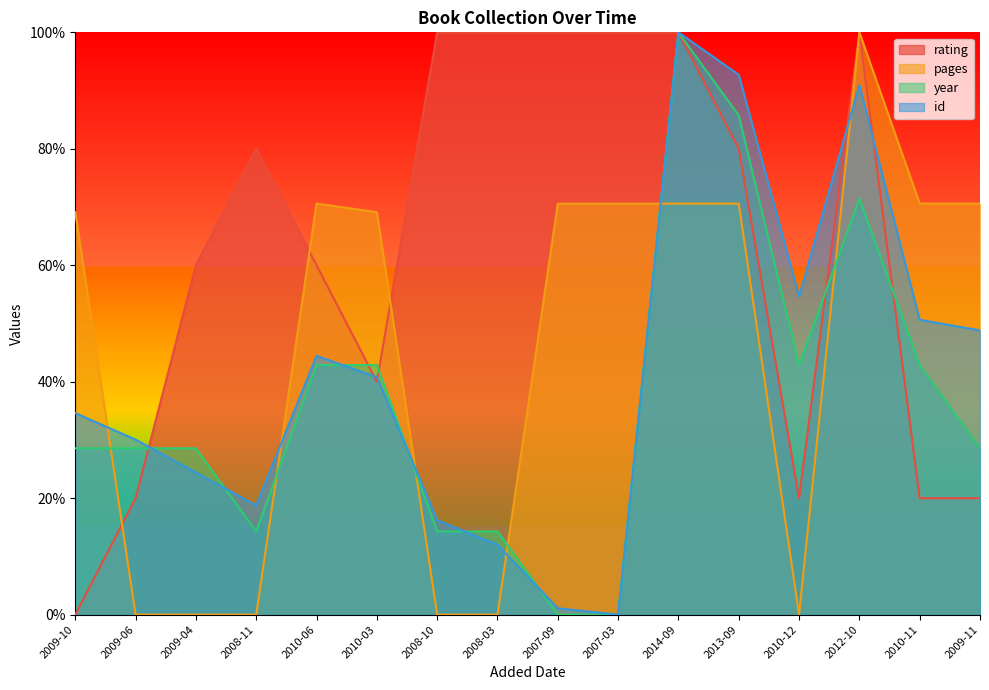

At which category is the sum across all series the highest?

2014-09